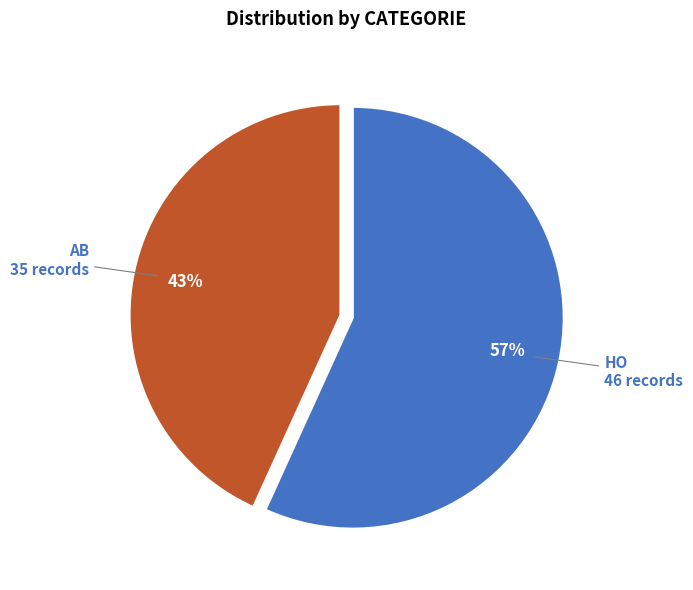

How many slices are in this pie chart?

2